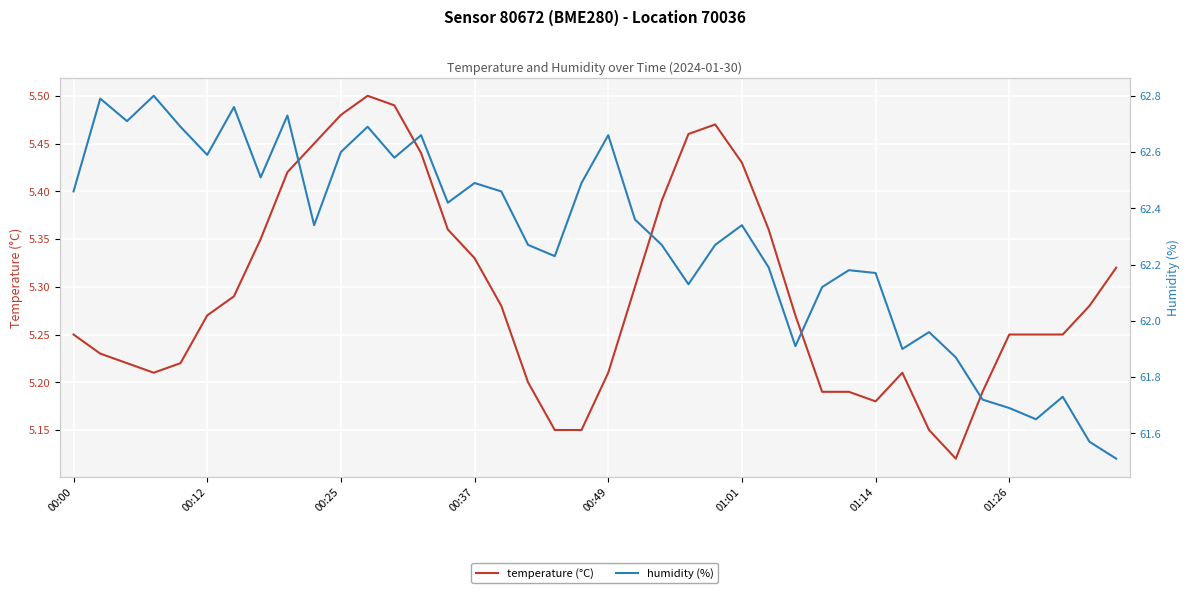

The temperature (°C) series shows 3.2 at 00:37. True or false?

False